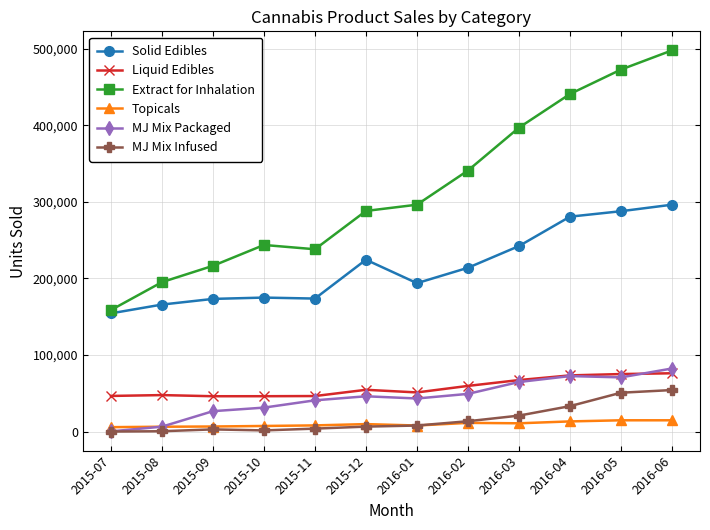

Between 2015-10 and 2016-06, which series saw the biggest shift?

Extract for Inhalation